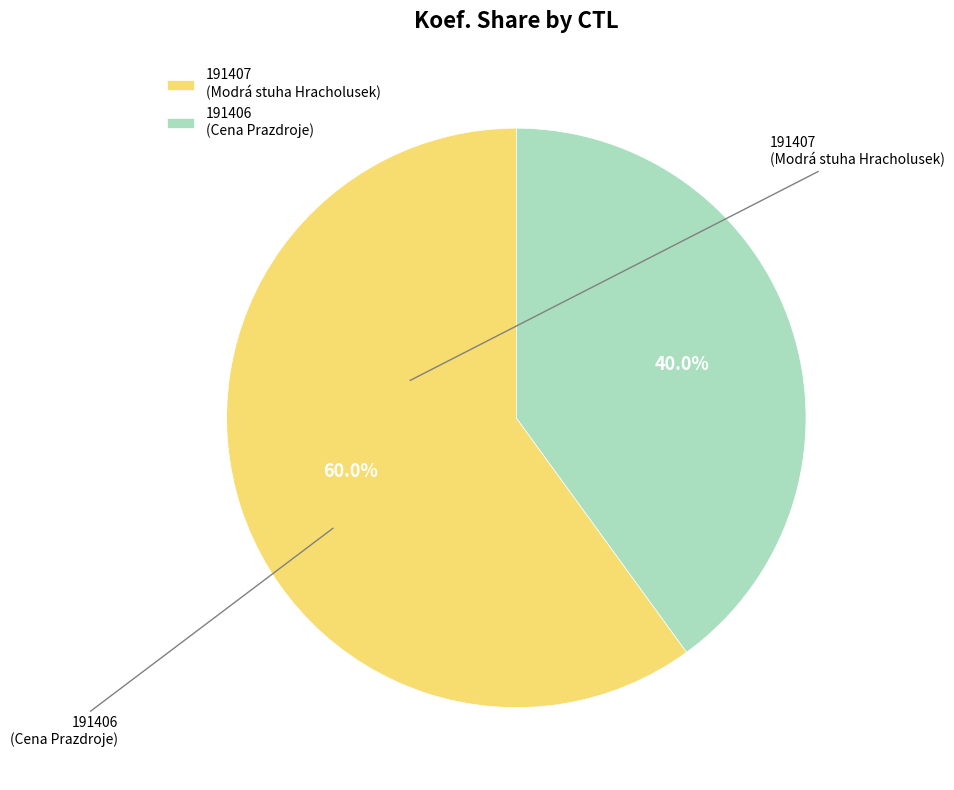

Rank the categories by value from highest to lowest.

191407, 191406